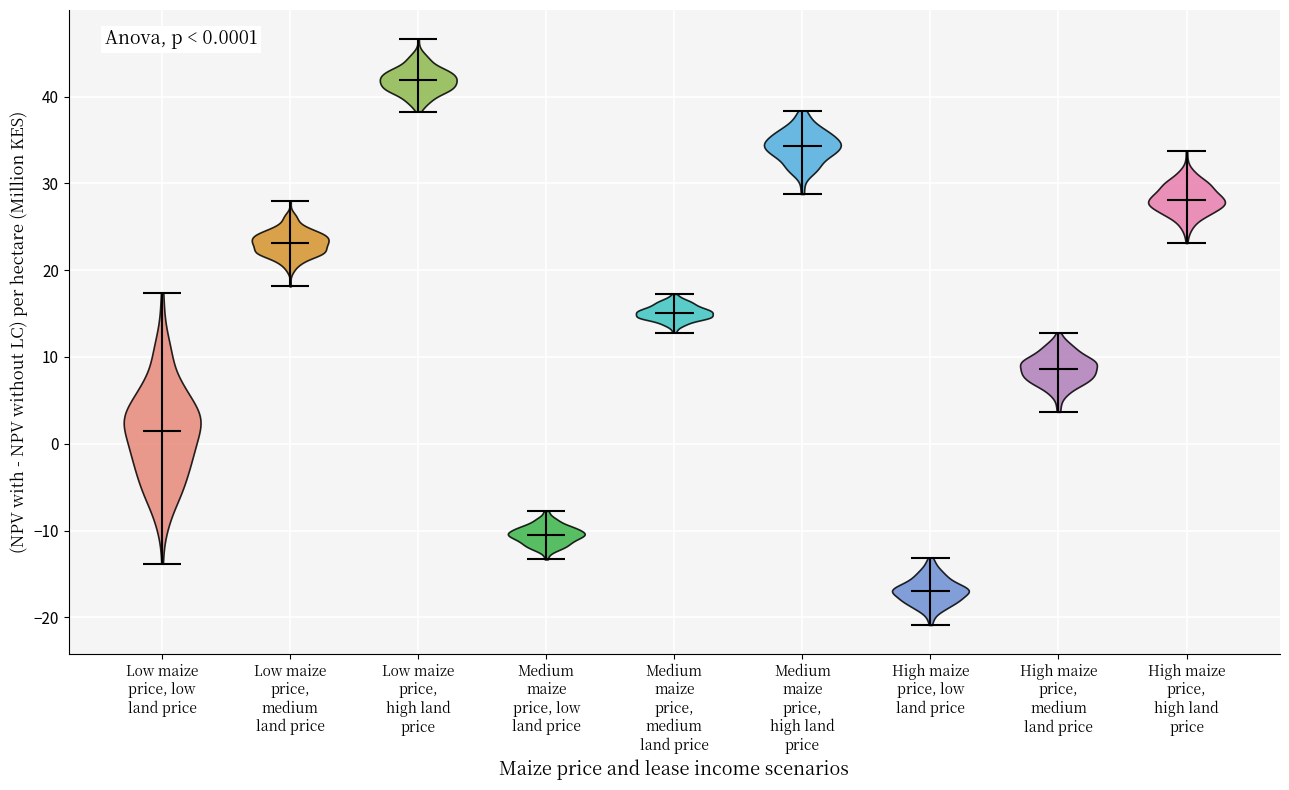

Which violin has the lowest median line?

High maize price, low land price